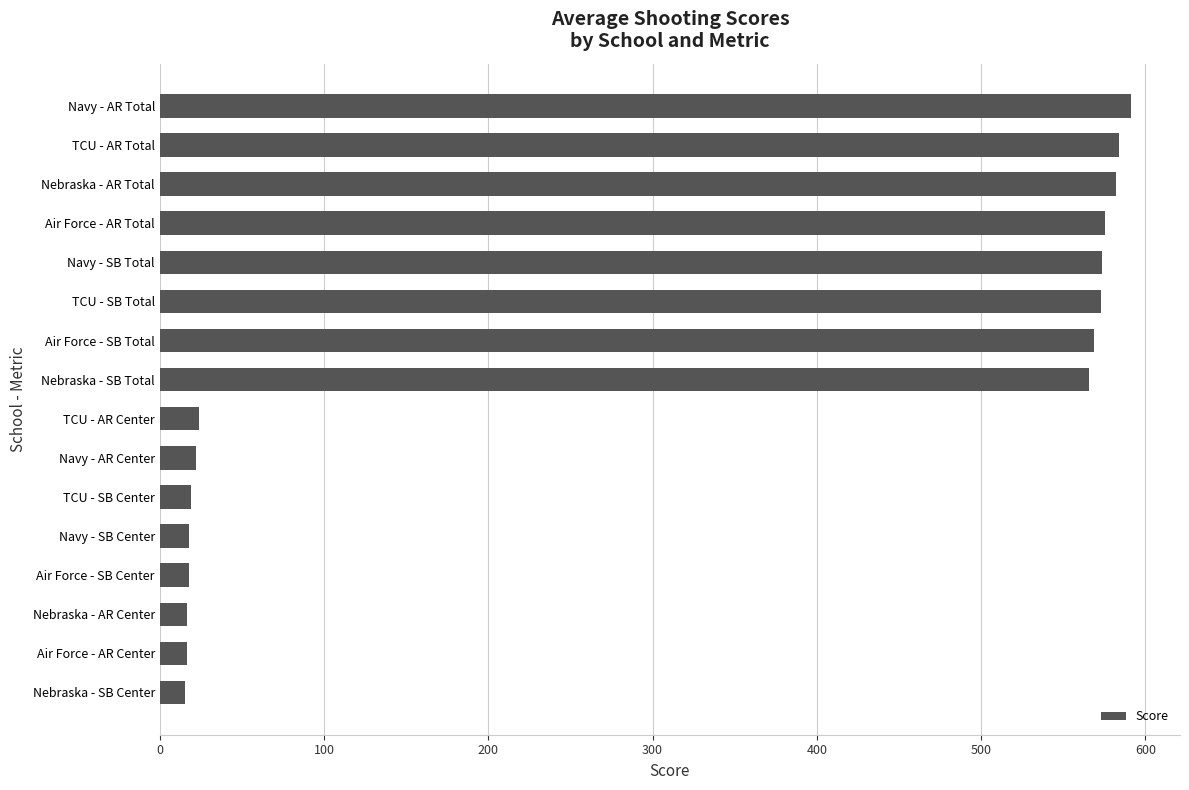

What value does the data have at Nebraska - SB Center?

15.4